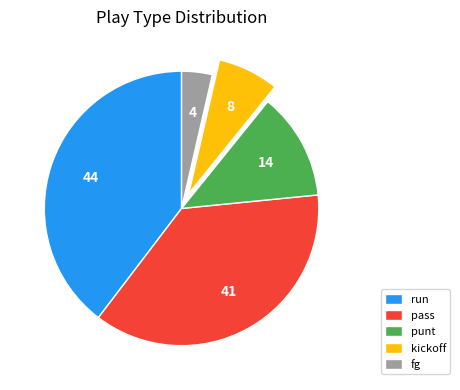

How many segments does this pie chart have?

5